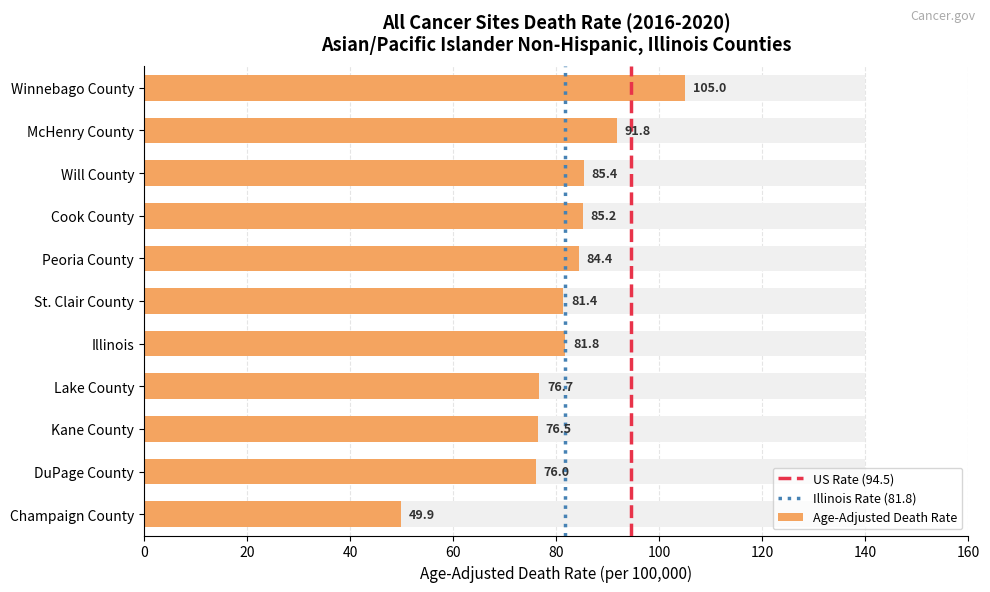

What is the ratio of the value at Lake County to the value at Winnebago County?

0.7